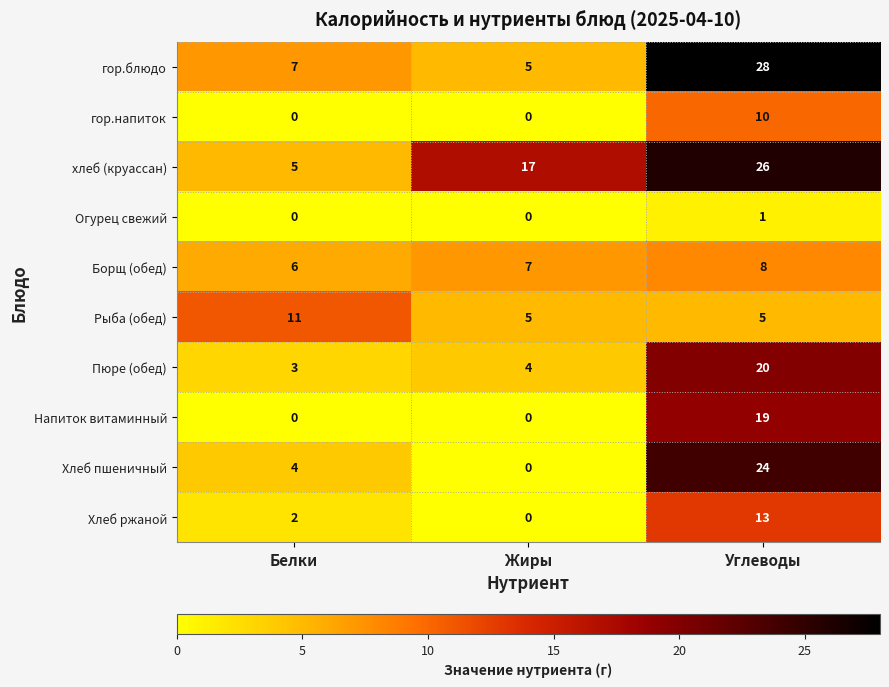

Is it true that Пюре (обед) equals 4 at Жиры?

True